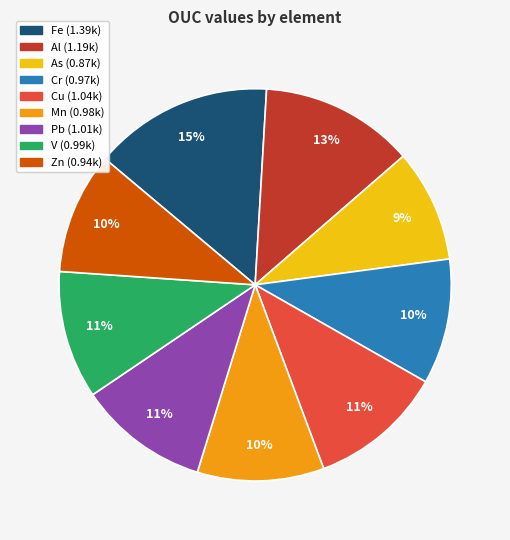

To the nearest percent, what portion does Pb represent?

11%